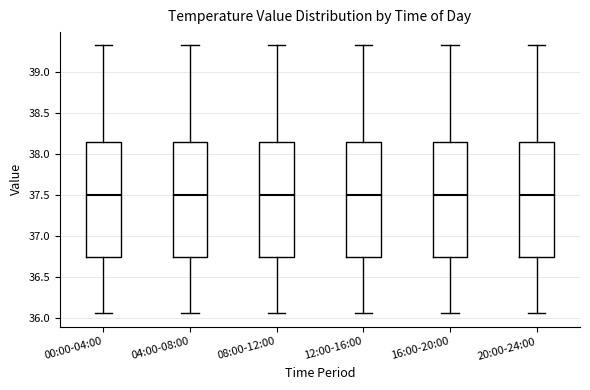

Reading left to right, transcribe this box plot: for each box, give where its median line is, the range the box spans, and where its two whiskers end, as read against the y-axis. The values are not printed on the chart, so give them approximately, as read against the axis.

00:00-04:00: median 37.50, box 36.75 to 38.15, whiskers 36.05 to 39.30
04:00-08:00: median 37.50, box 36.75 to 38.15, whiskers 36.05 to 39.30
08:00-12:00: median 37.50, box 36.75 to 38.15, whiskers 36.05 to 39.30
12:00-16:00: median 37.50, box 36.75 to 38.15, whiskers 36.05 to 39.30
16:00-20:00: median 37.50, box 36.75 to 38.15, whiskers 36.05 to 39.30
20:00-24:00: median 37.50, box 36.75 to 38.15, whiskers 36.05 to 39.30